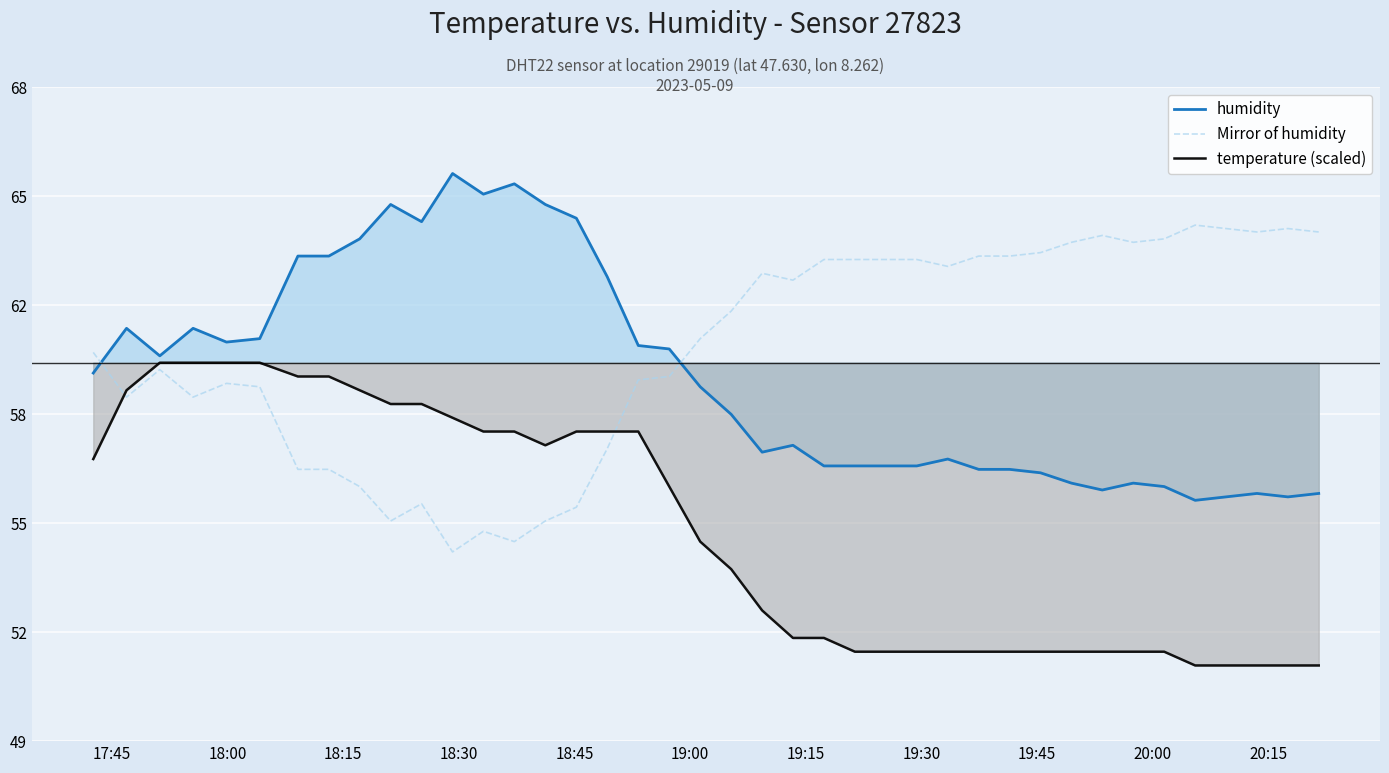

True or false: temperature (scaled) and Mirror of humidity cross at least once.

True